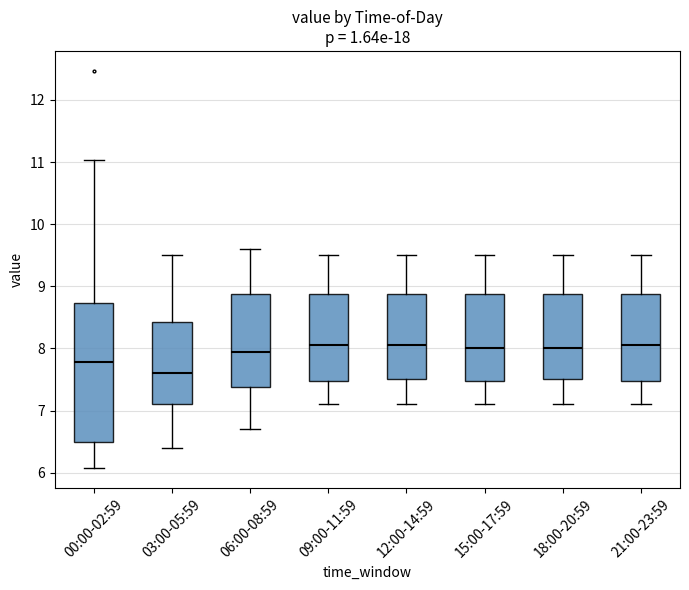

Which box's median line is the lowest?

03:00-05:59